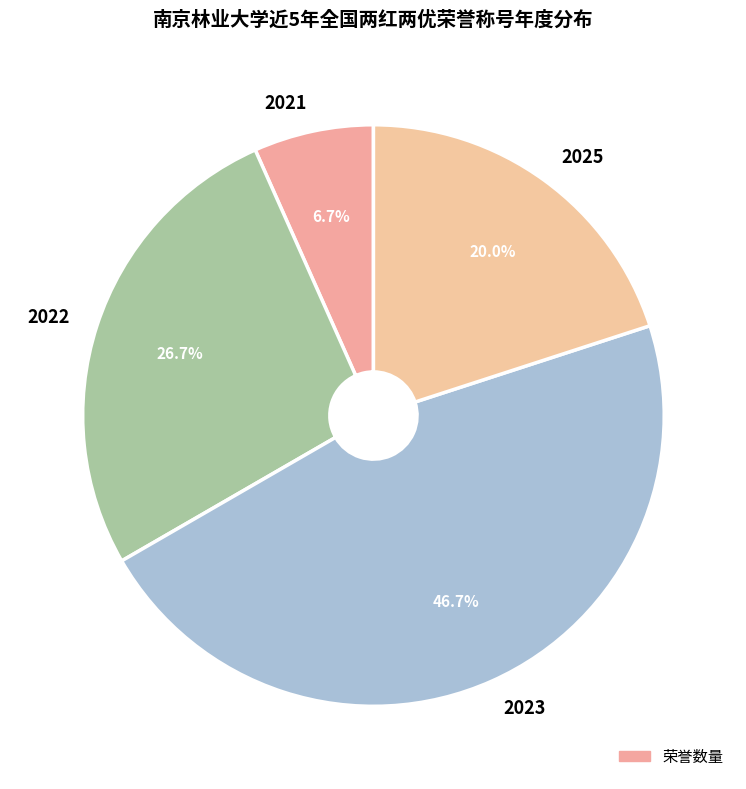

What is the largest slice in the pie chart?

2023